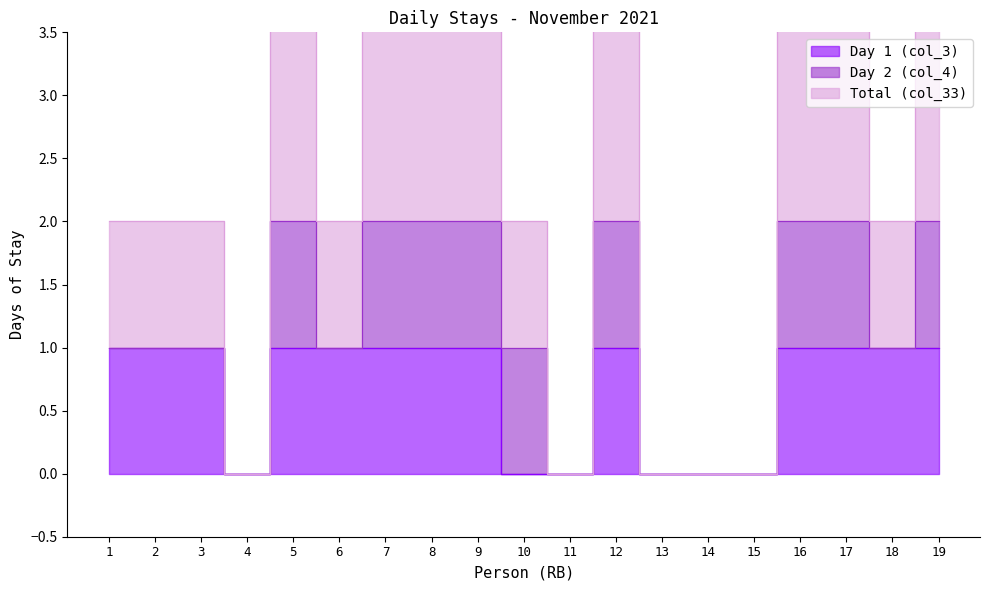

True or false: Day 1 (col_3) and Total (col_33) cross at least once.

False